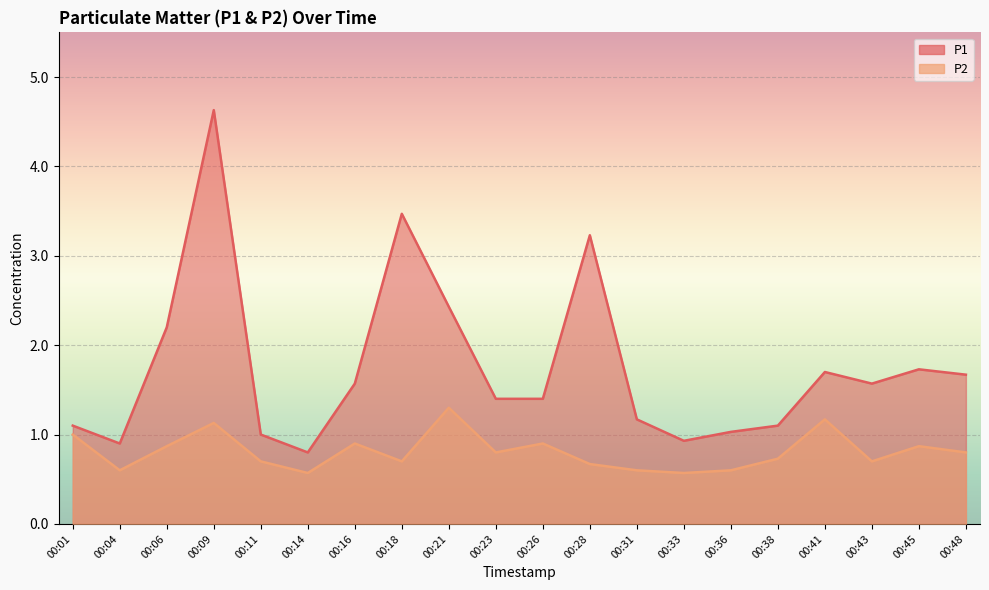

Between 00:31 and 00:36, which series saw the biggest shift?

P1